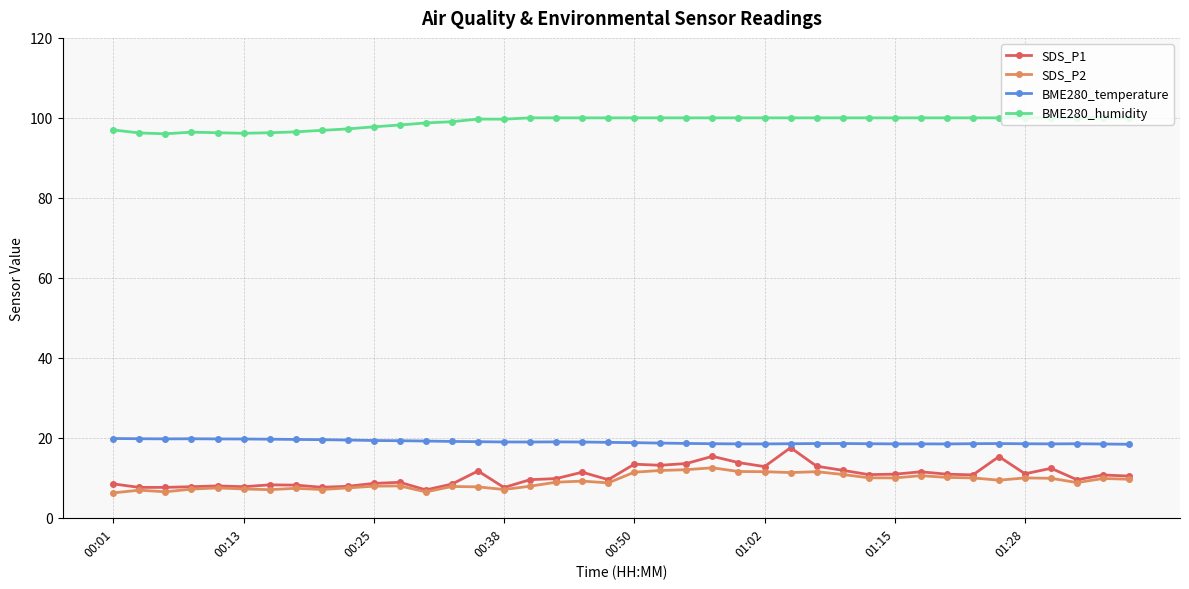

True or false: SDS_P2 has more than 1 interior local peaks.

True